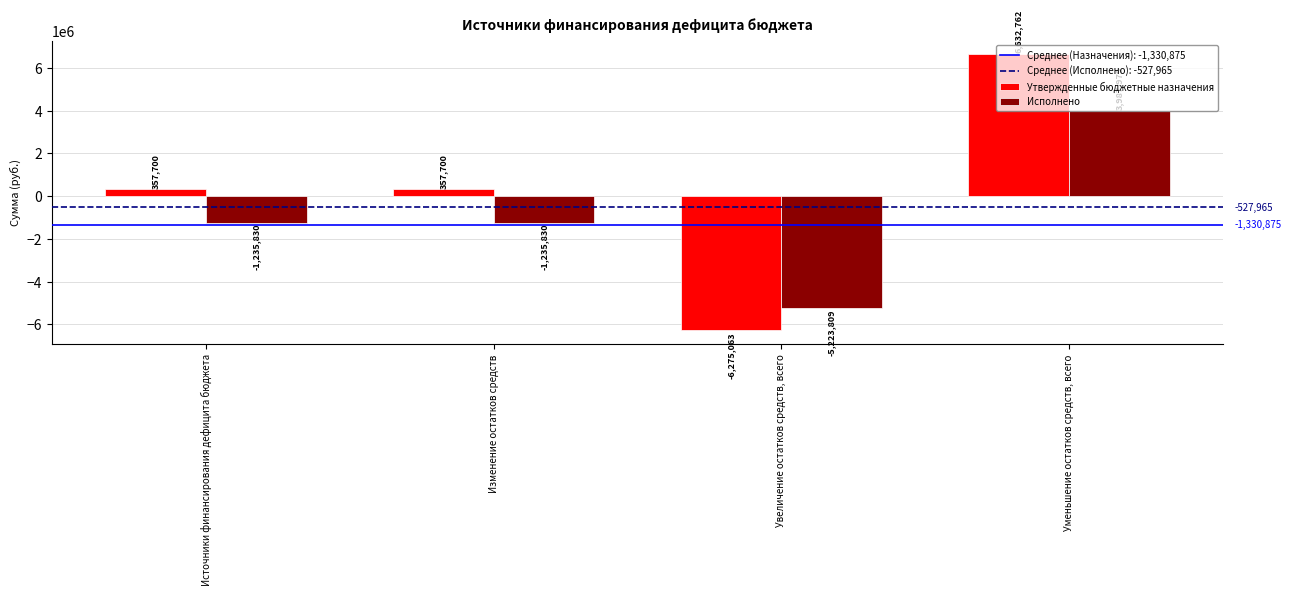

What is the total value across all series at Уменьшение остатков средств, всего?

10620741.9